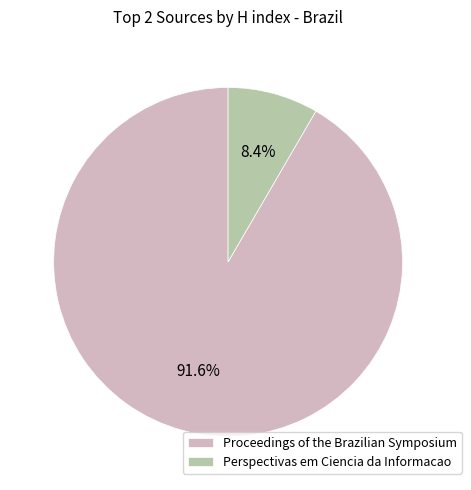

Rank the categories by value from lowest to highest.

Perspectivas em Ciencia da Informacao, Proceedings of the Brazilian Symposium